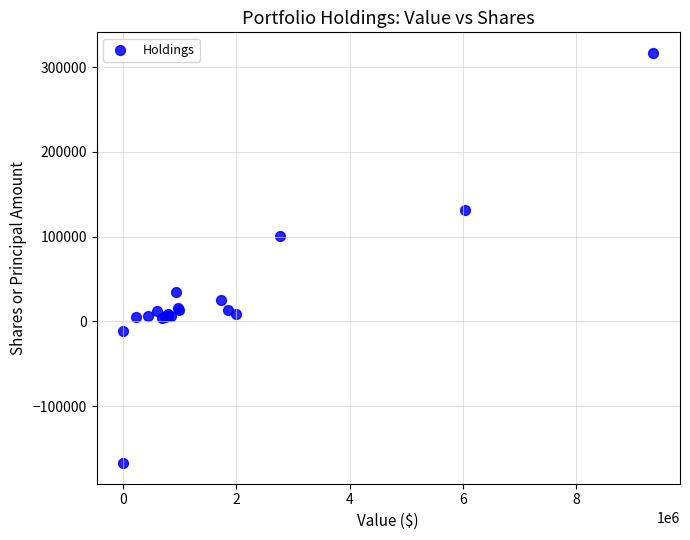

What Y value in the scatter plot is closest to 74763?

100278